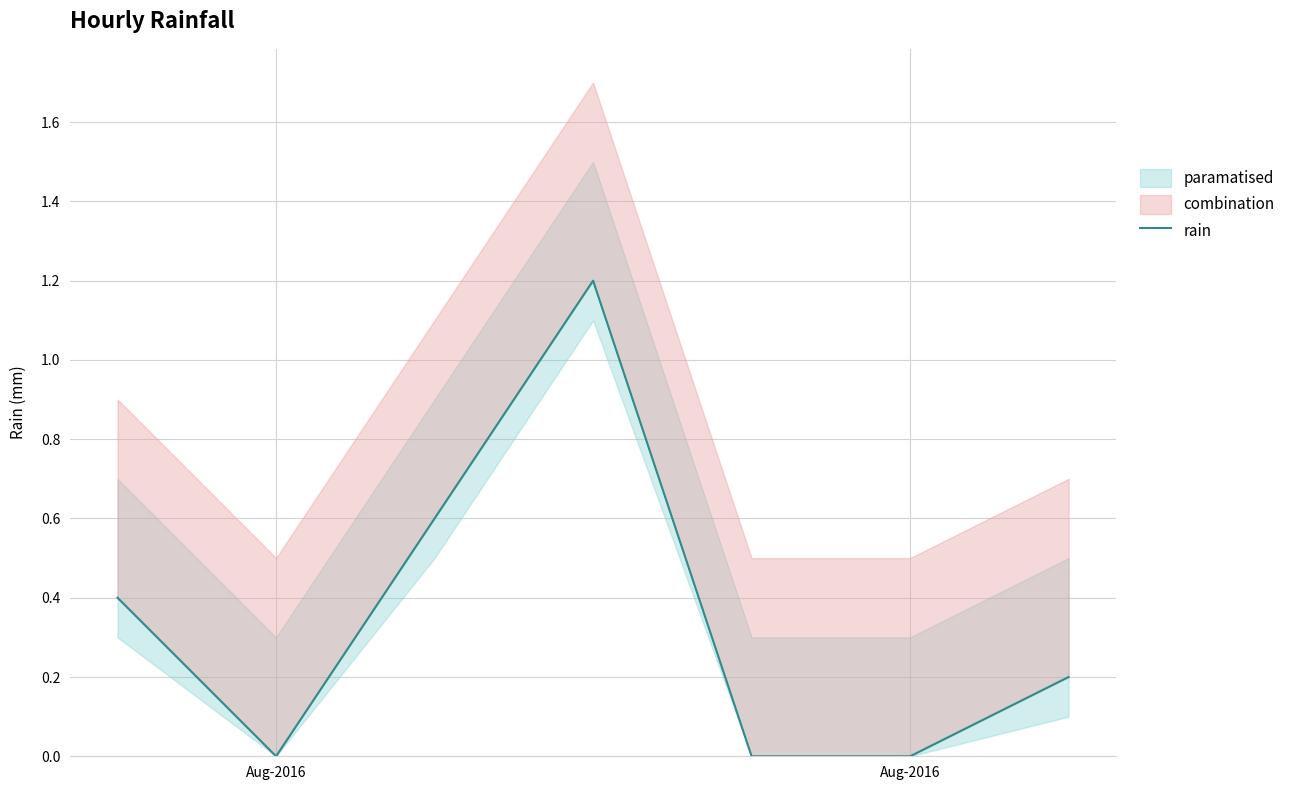

What is the difference between the maximum and second lowest values?

1.2